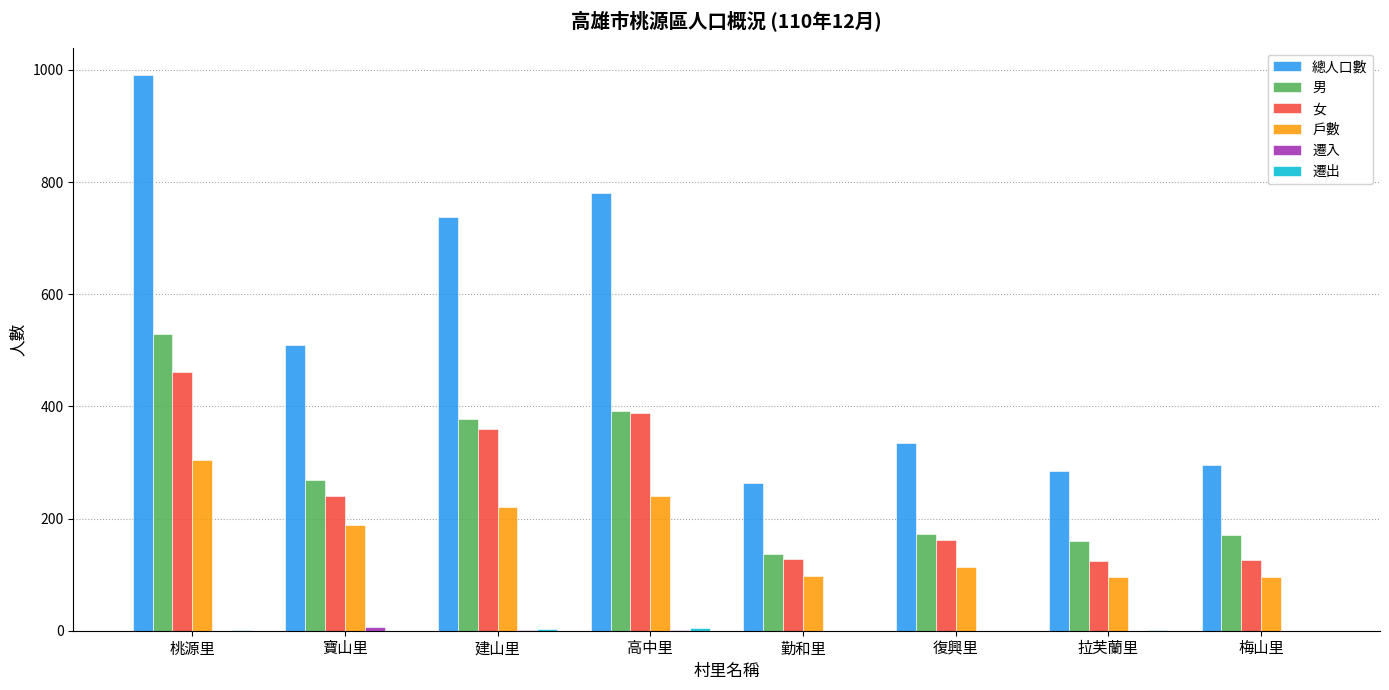

Read the 女 value at 復興里, to the nearest 10.

160